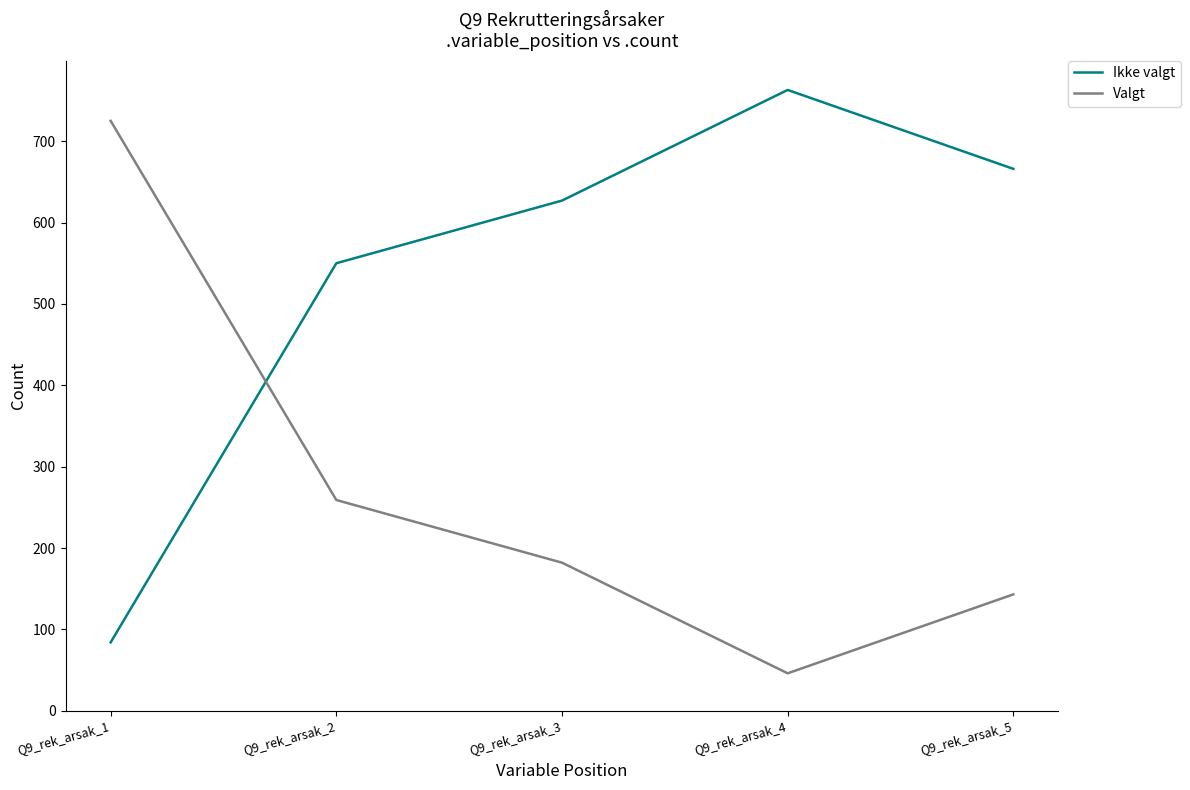

At which category does the chart reach its peak across all series?

Q9_rek_arsak_4